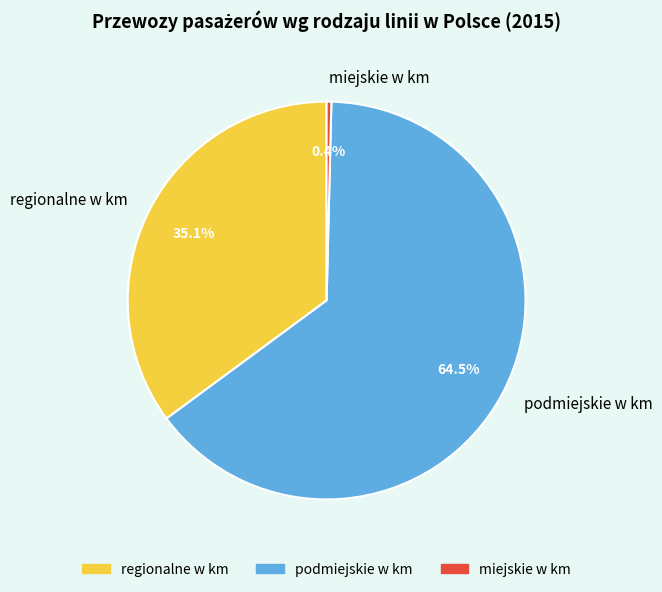

Which category has the biggest portion of the pie?

podmiejskie w km